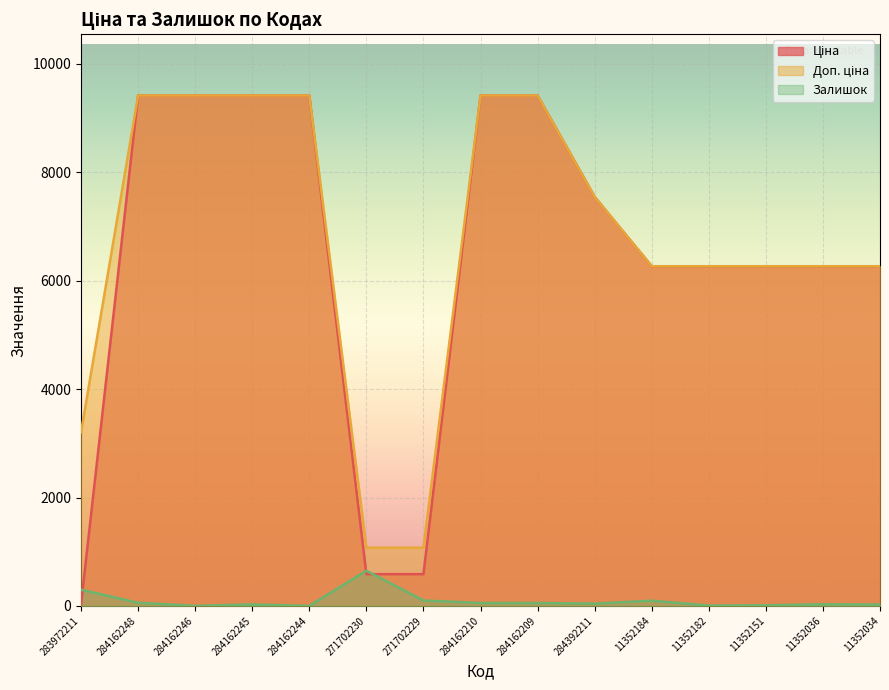

List the series in order of their peak value, highest first.

Ціна, Доп. ціна, Залишок